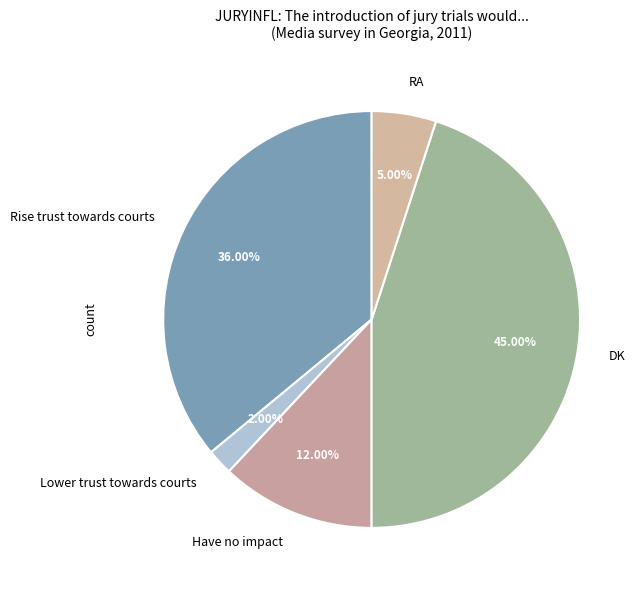

Which slice is the smallest?

Lower trust towards courts